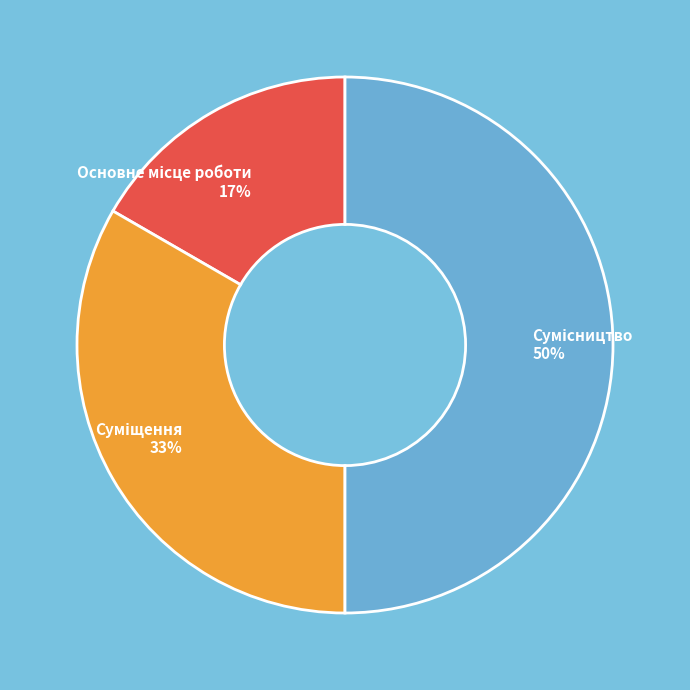

To the nearest percent, what is the difference between the largest and smallest slice percentages?

33%